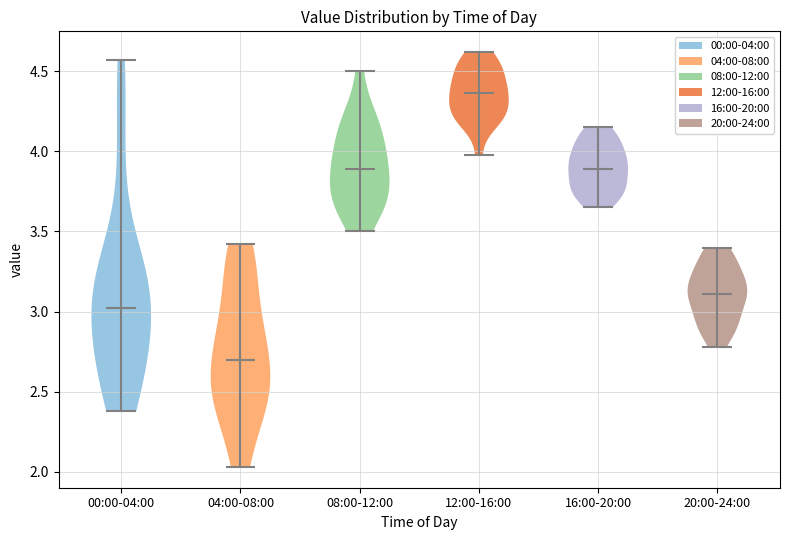

Reading left to right, read every violin against the y-axis: where its median line is, and the lowest and highest points it reaches. The values are not printed on the chart, so give them approximately, as read against the axis.

00:00-04:00: median line 3.05, lowest point 2.40, highest point 4.55
04:00-08:00: median line 2.70, lowest point 2.05, highest point 3.40
08:00-12:00: median line 3.90, lowest point 3.50, highest point 4.50
12:00-16:00: median line 4.35, lowest point 4.00, highest point 4.60
16:00-20:00: median line 3.90, lowest point 3.65, highest point 4.15
20:00-24:00: median line 3.10, lowest point 2.80, highest point 3.40